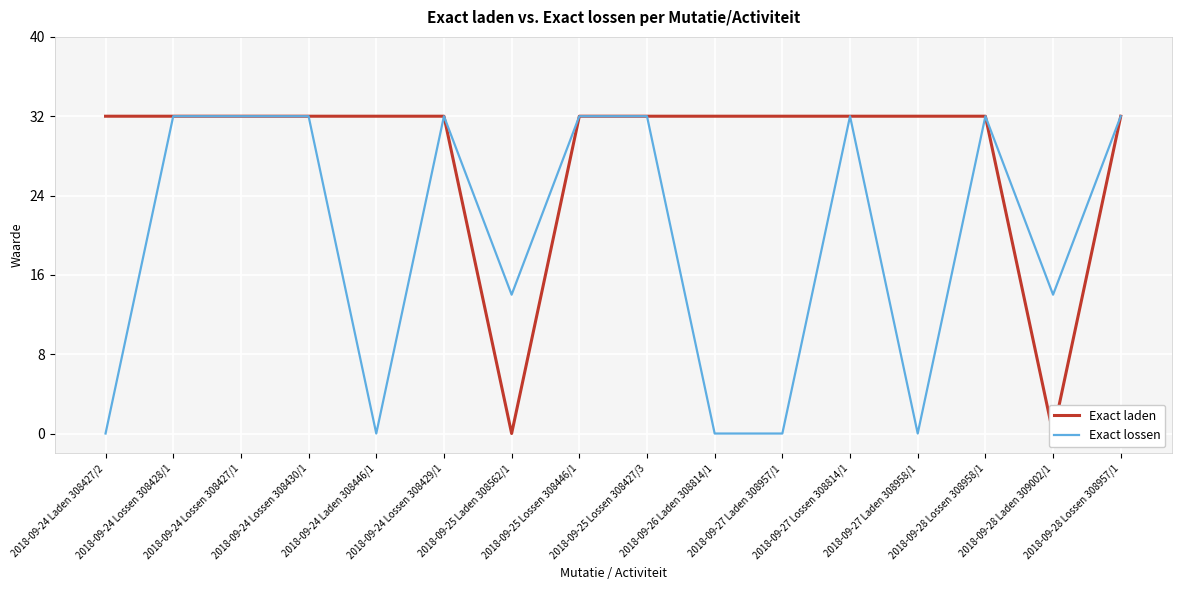

The value of Exact lossen at 2018-09-26 Laden 308814/1 is 18. True or false?

False